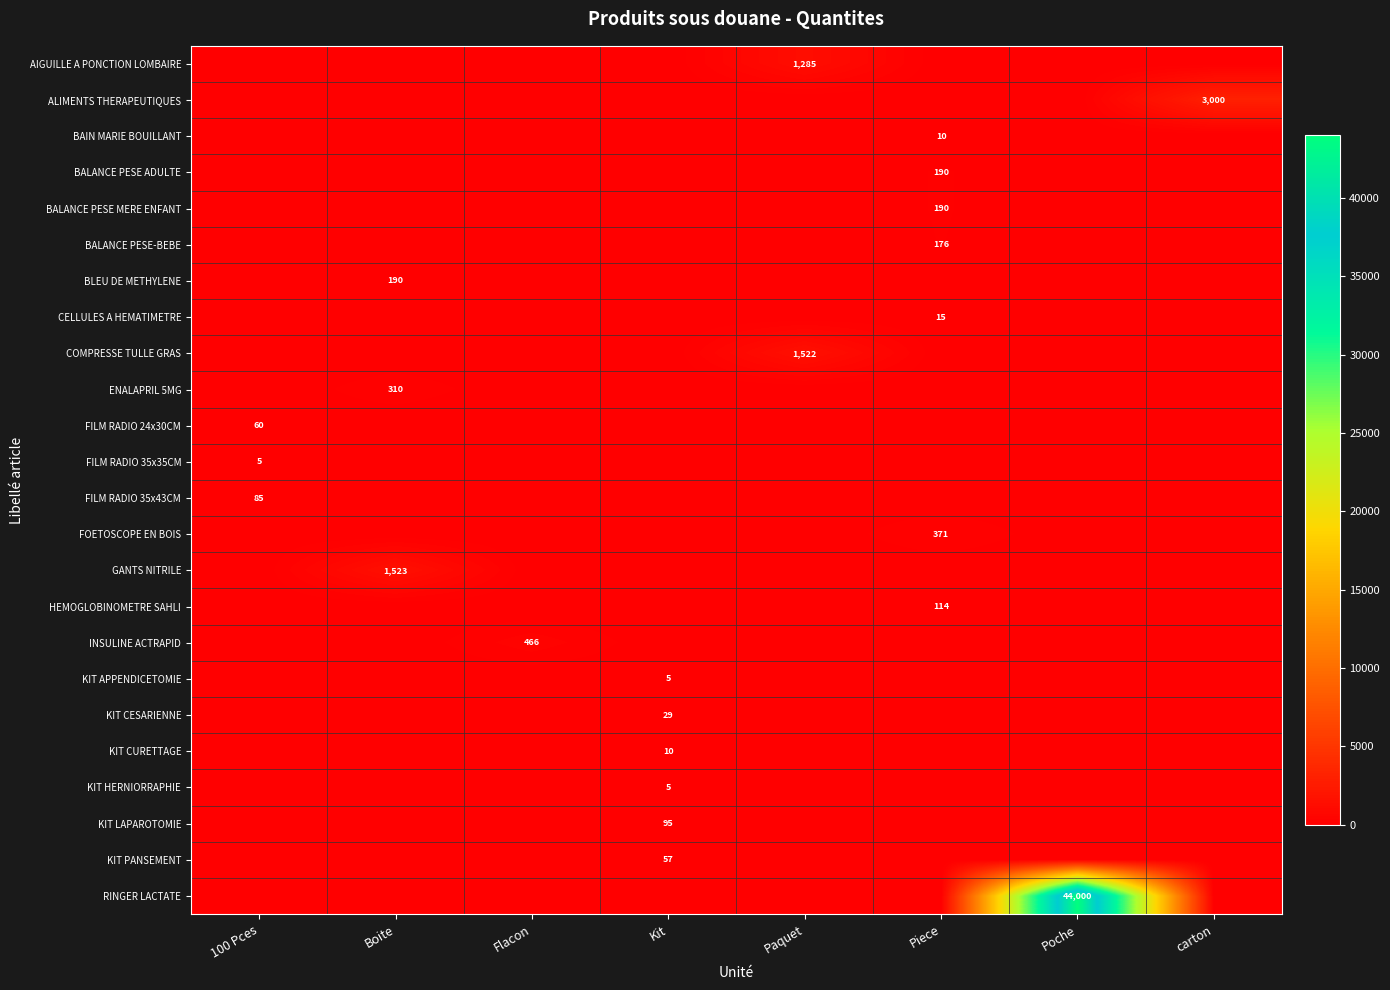

What is the spread (max minus min) of values at Flacon?

466